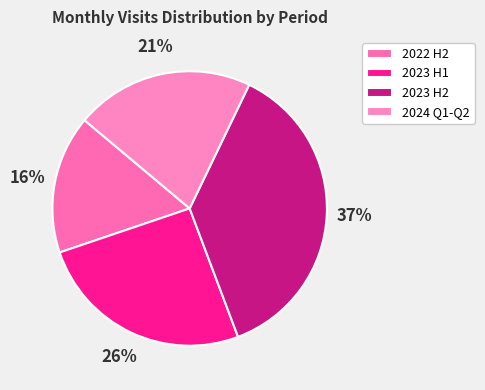

Is there any slice that represents more than half of the pie?

No